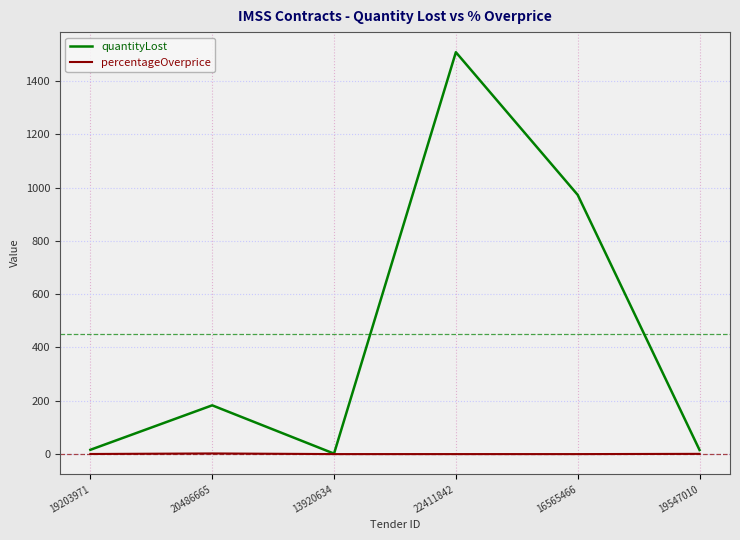

The quantityLost series shows 107.5 at 20486665. True or false?

False